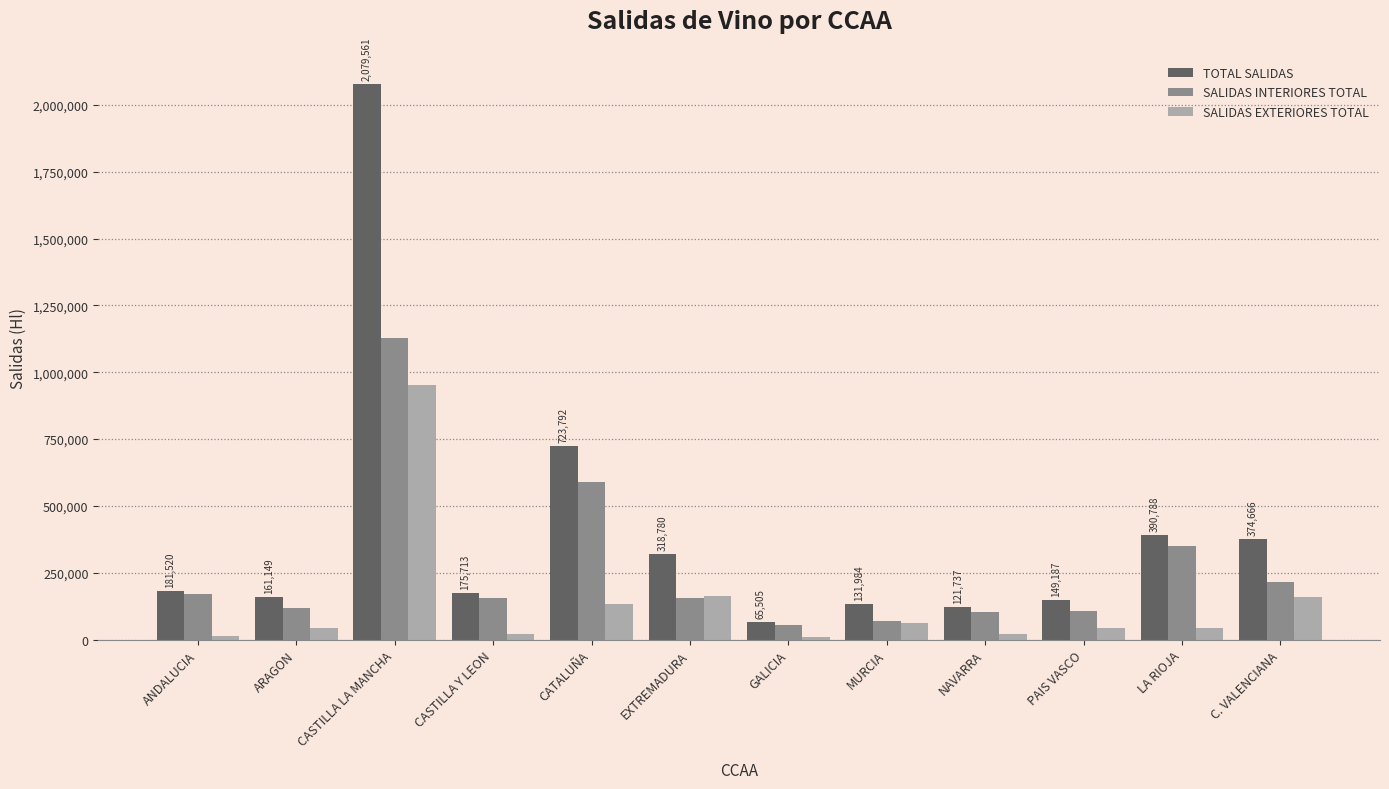

What are all the series names shown in the legend?

TOTAL SALIDAS, SALIDAS INTERIORES TOTAL, SALIDAS EXTERIORES TOTAL